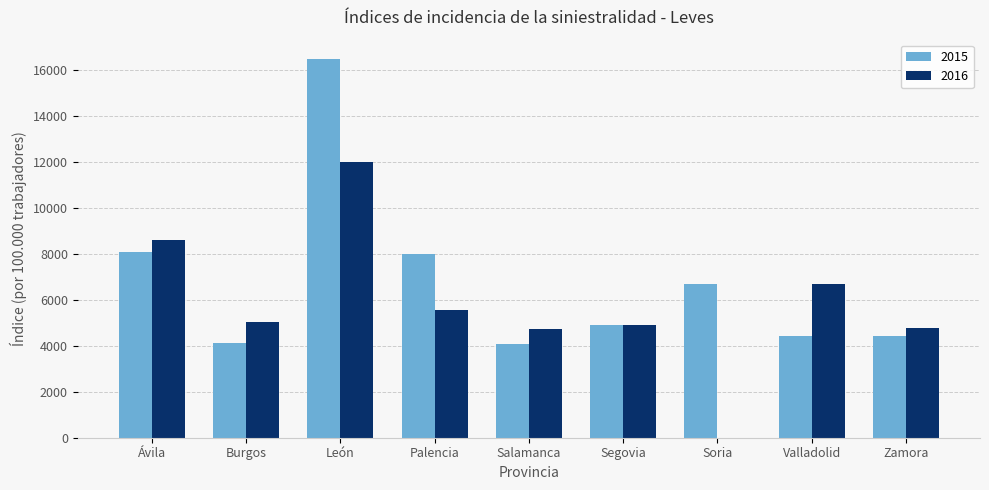

Between Ávila and Salamanca, which series saw the biggest shift?

2015